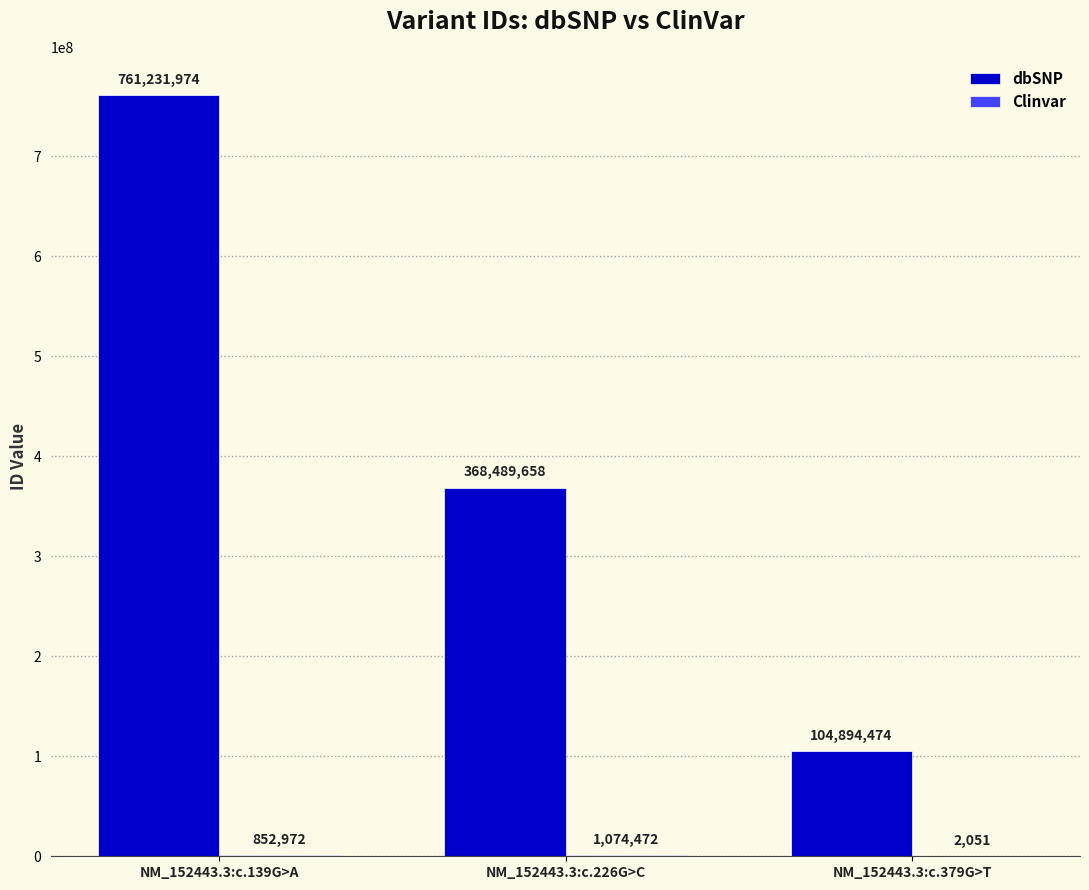

What is the total value across all series at NM_152443.3:c.379G>T?

104896525